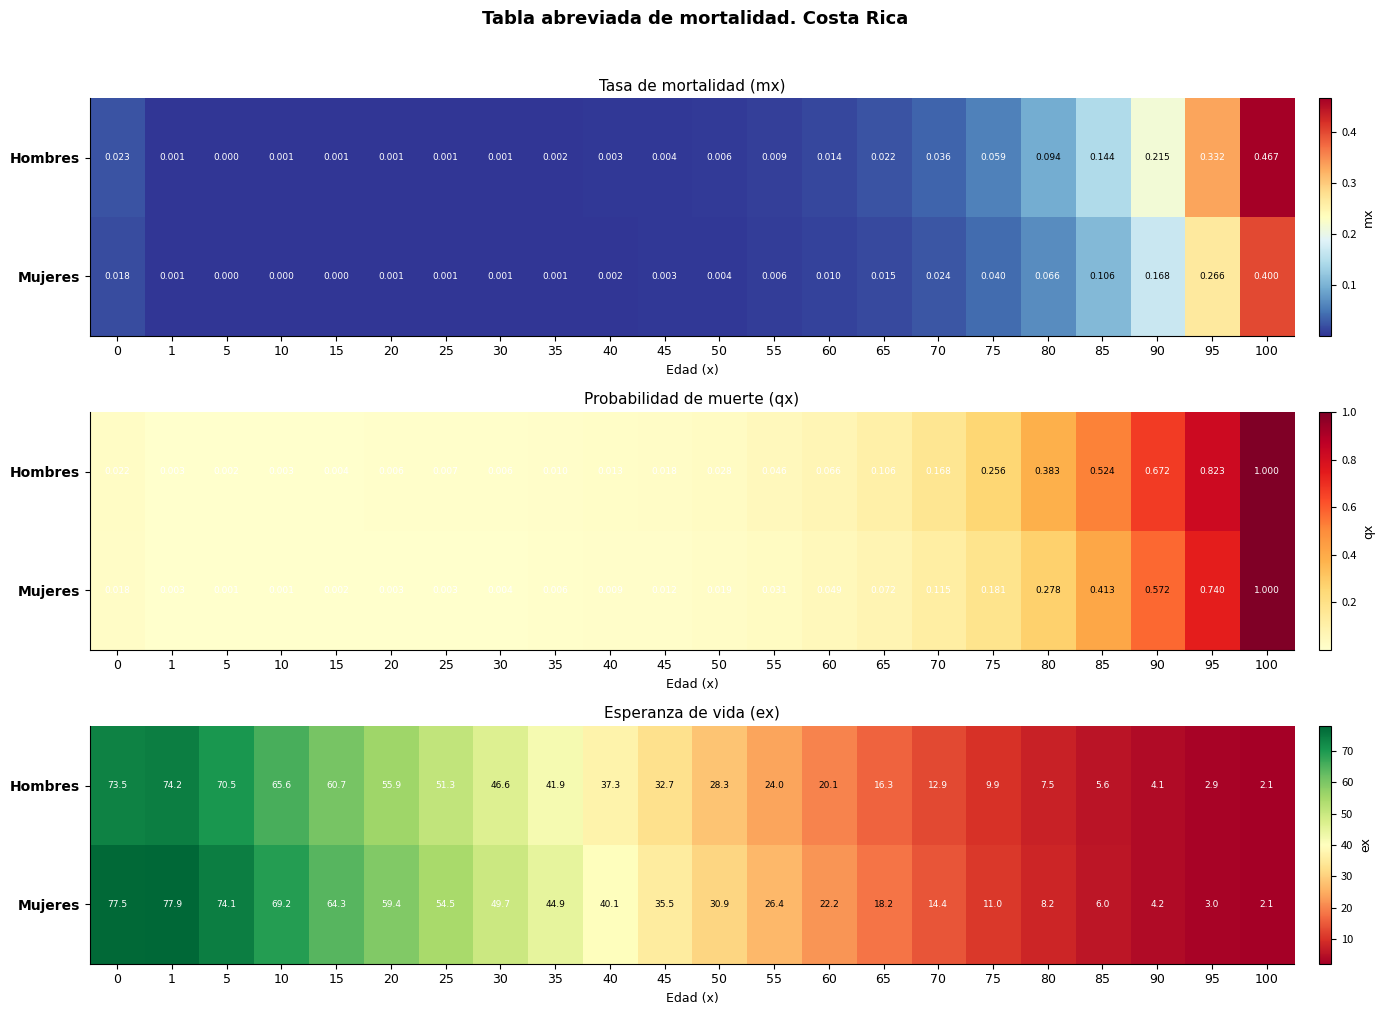

True or false: Mujeres has a value of 77.9 at 1.

True